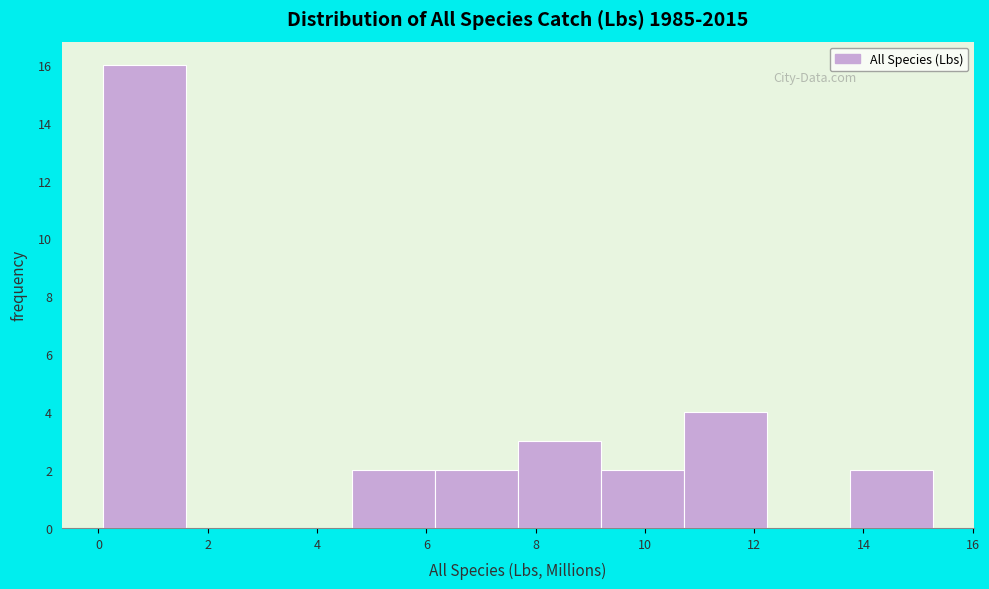

Reading left to right, list every bar in this chart as the range it spans on the x-axis followed by its height. Neither the bar edges nor the heights are printed on the chart, so give them approximately, as read against the axes.

0.0 to 1.6: 16
1.6 to 3.2: 0
3.2 to 4.6: 0
4.6 to 6.2: 2
6.2 to 7.6: 2
7.6 to 9.2: 3
9.2 to 10.8: 2
10.8 to 12.2: 4
12.2 to 13.8: 0
13.8 to 15.2: 2